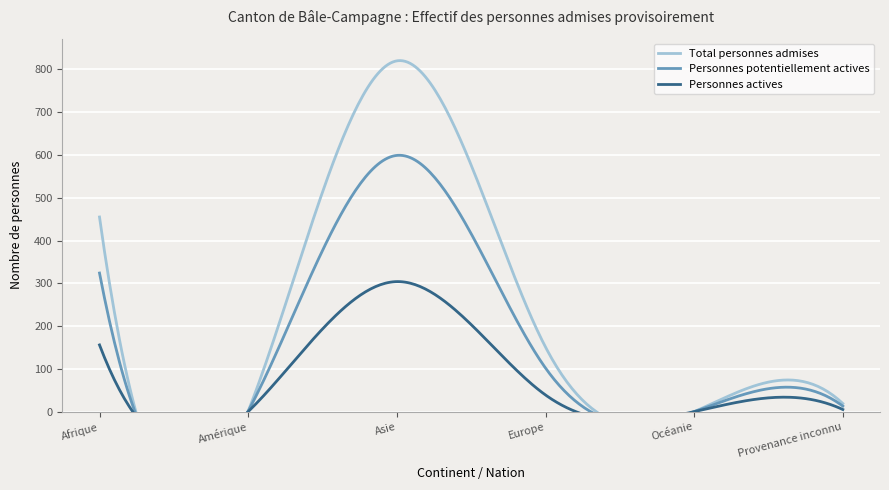

How many values in the Total personnes admises series exceed 151?

2